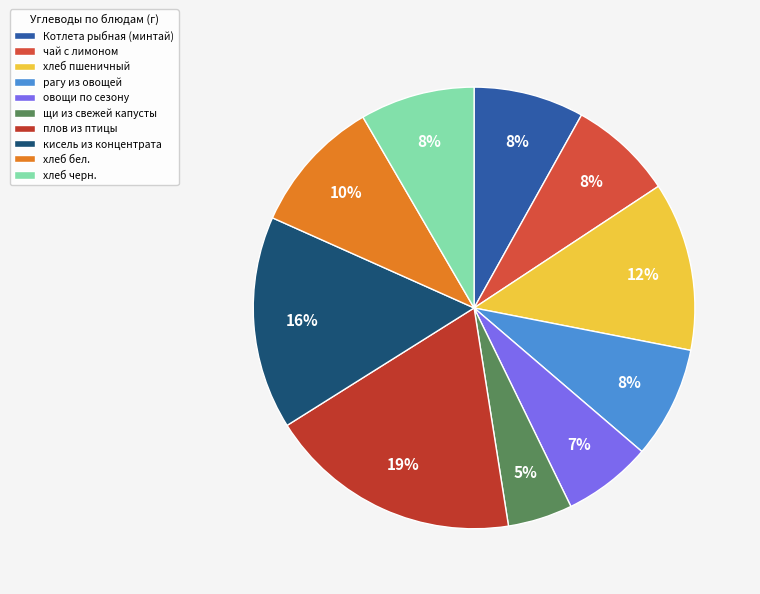

How many segments does this pie chart have?

10